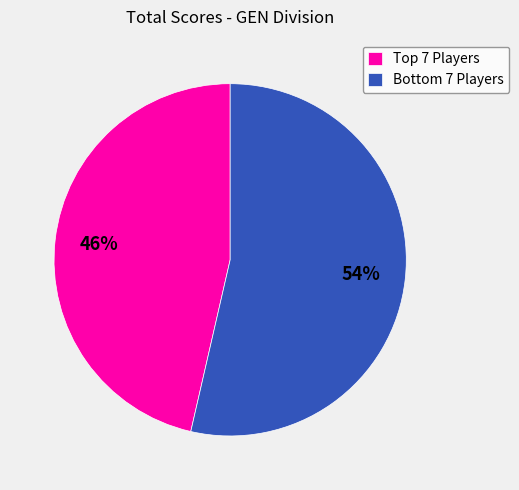

To the nearest percent, what is the average slice percentage?

50%